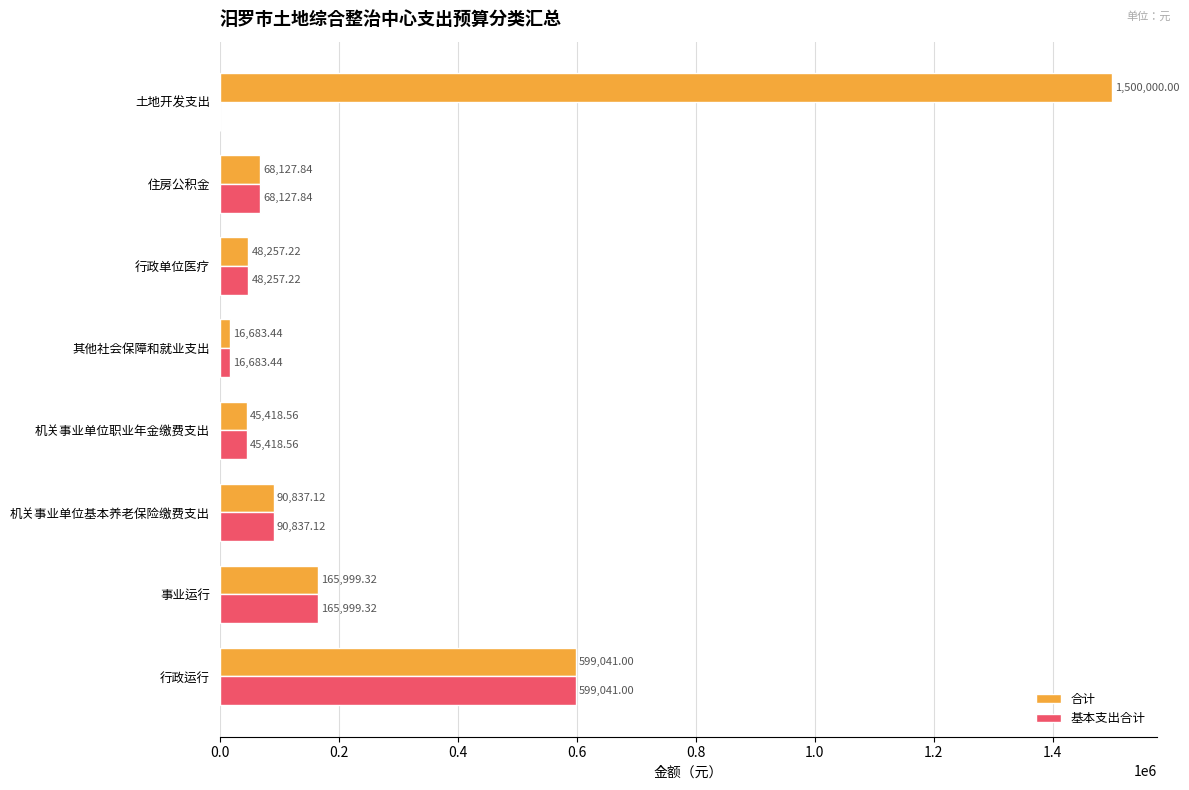

At which label does 合计 reach its peak?

土地开发支出